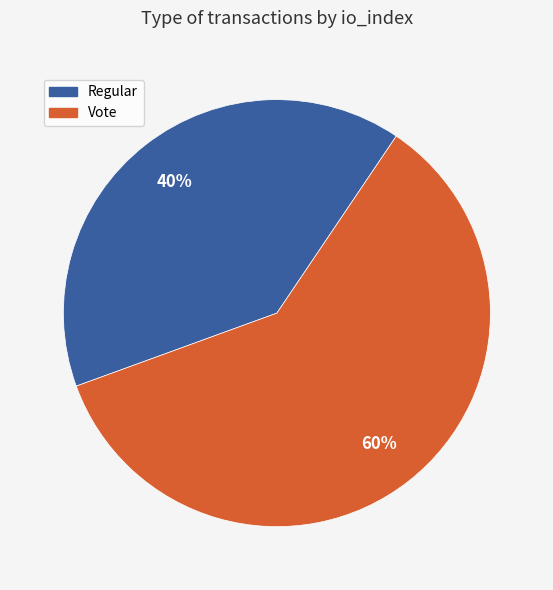

Is Vote the majority of the pie?

Yes